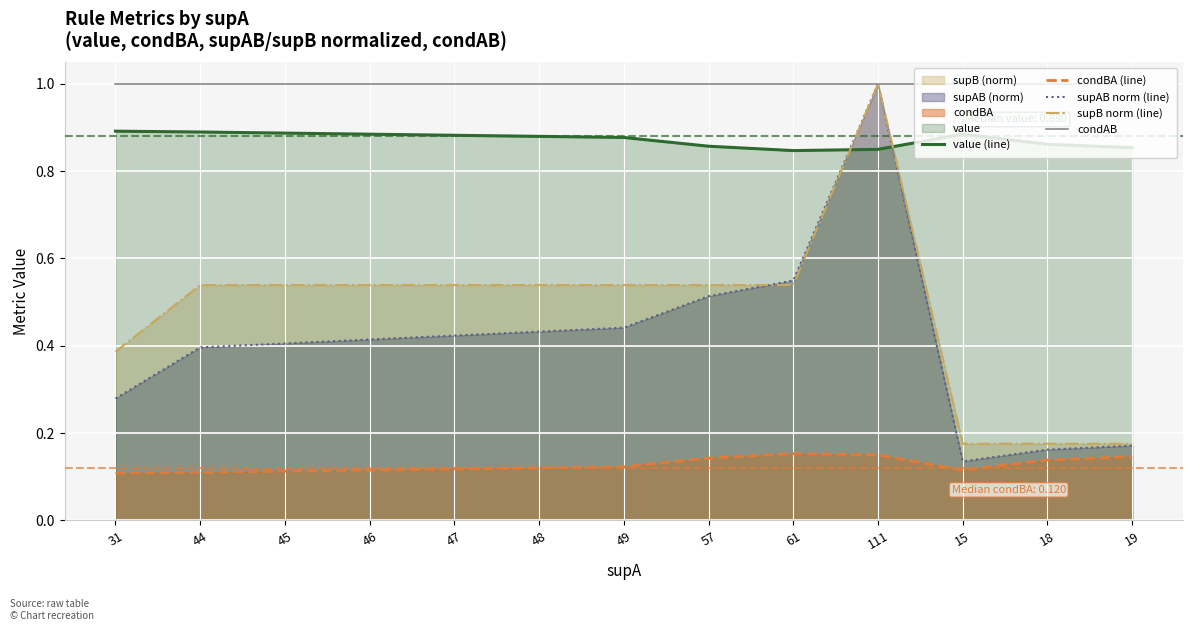

What is the difference between the maximum and second lowest values in the supB norm (line) series?

0.8